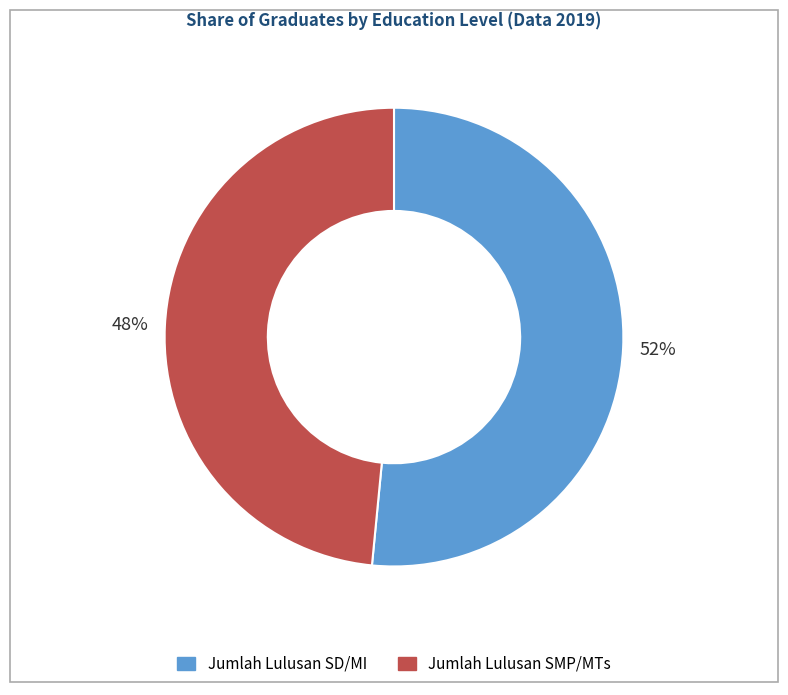

Which category accounts for the majority?

Jumlah Lulusan SD/MI